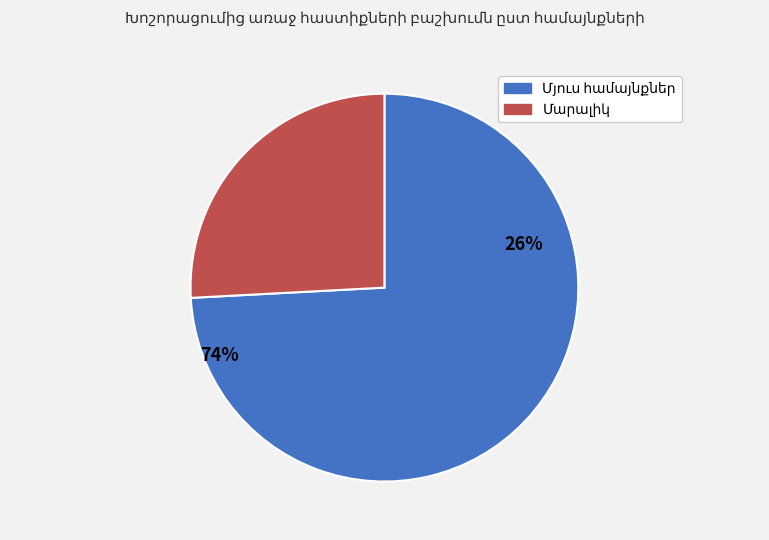

Does Ջրափի account for over 50% of the chart?

No